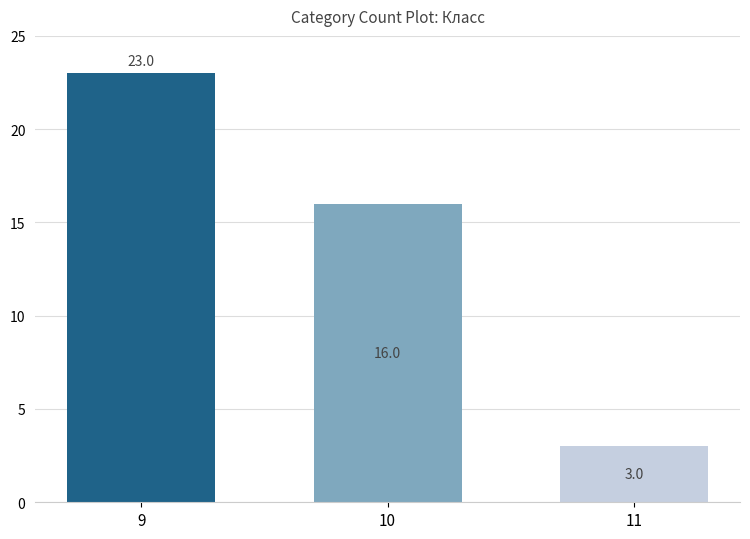

What is the maximum value shown in the chart?

23